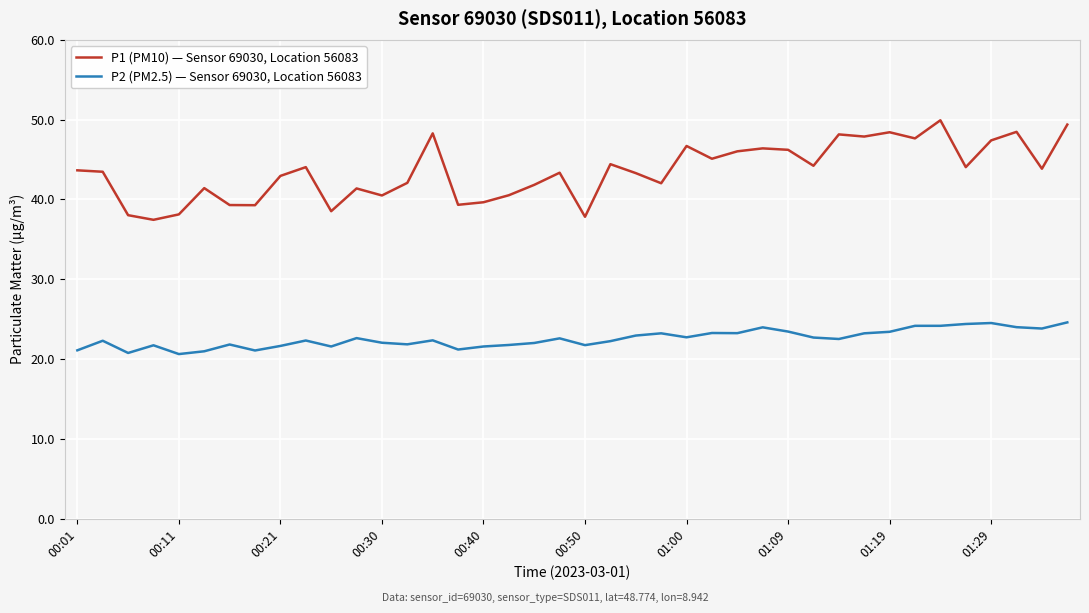

What is the difference between the maximum and minimum values in the P1 (PM10) — Sensor 69030, Location 56083 series?

12.5